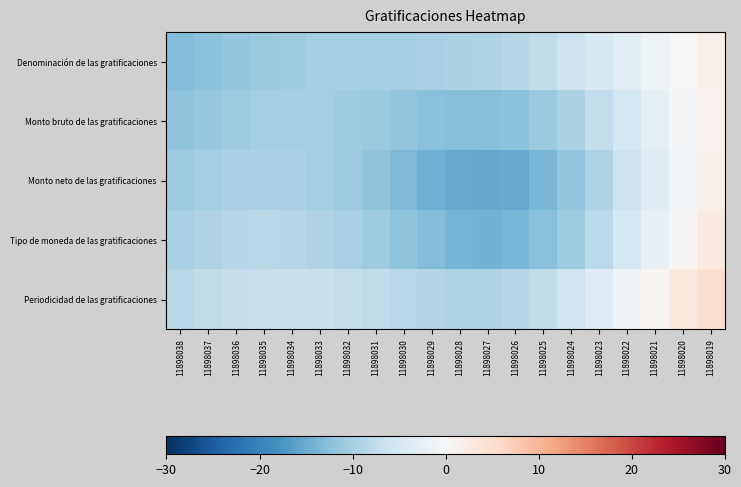

Reading left to right, list all the values displayed in this chart.

Denominación de las gratificaciones: 11898038=-13.1	11898037=-12.4	11898036=-11.7	11898035=-11.1	11898034=-10.6	11898033=-10.2	11898032=-10.0	11898031=-9.9	11898030=-9.9	11898029=-9.8	11898028=-9.6	11898027=-9.2	11898026=-8.5	11898025=-7.5	11898024=-6.3	11898023=-4.8	11898022=-3.2	11898021=-1.6	11898020=-0.0	11898019=1.4
Monto bruto de las gratificaciones: 11898038=-12.0	11898037=-11.3	11898036=-10.8	11898035=-10.4	11898034=-10.2	11898033=-10.3	11898032=-10.6	11898031=-11.2	11898030=-11.8	11898029=-12.5	11898028=-12.8	11898027=-12.8	11898026=-12.3	11898025=-11.1	11898024=-9.5	11898023=-7.5	11898022=-5.2	11898021=-2.9	11898020=-0.6	11898019=1.4
Monto neto de las gratificaciones: 11898038=-10.9	11898037=-10.3	11898036=-9.8	11898035=-9.6	11898034=-9.7	11898033=-10.1	11898032=-10.9	11898031=-12.0	11898030=-13.2	11898029=-14.3	11898028=-15.2	11898027=-15.5	11898026=-15.0	11898025=-13.8	11898024=-11.8	11898023=-9.3	11898022=-6.5	11898021=-3.6	11898020=-0.9	11898019=1.5
Tipo de moneda de las gratificaciones: 11898038=-9.7	11898037=-9.1	11898036=-8.6	11898035=-8.4	11898034=-8.5	11898033=-8.9	11898032=-9.7	11898031=-10.8	11898030=-12.0	11898029=-13.1	11898028=-14.0	11898027=-14.3	11898026=-13.8	11898025=-12.6	11898024=-10.6	11898023=-8.1	11898022=-5.3	11898021=-2.4	11898020=0.3	11898019=2.7
Periodicidad de las gratificaciones: 11898038=-8.4	11898037=-7.7	11898036=-7.2	11898035=-6.8	11898034=-6.6	11898033=-6.7	11898032=-7.0	11898031=-7.6	11898030=-8.2	11898029=-8.9	11898028=-9.2	11898027=-9.2	11898026=-8.7	11898025=-7.5	11898024=-5.9	11898023=-3.9	11898022=-1.6	11898021=0.7	11898020=3.0	11898019=5.0